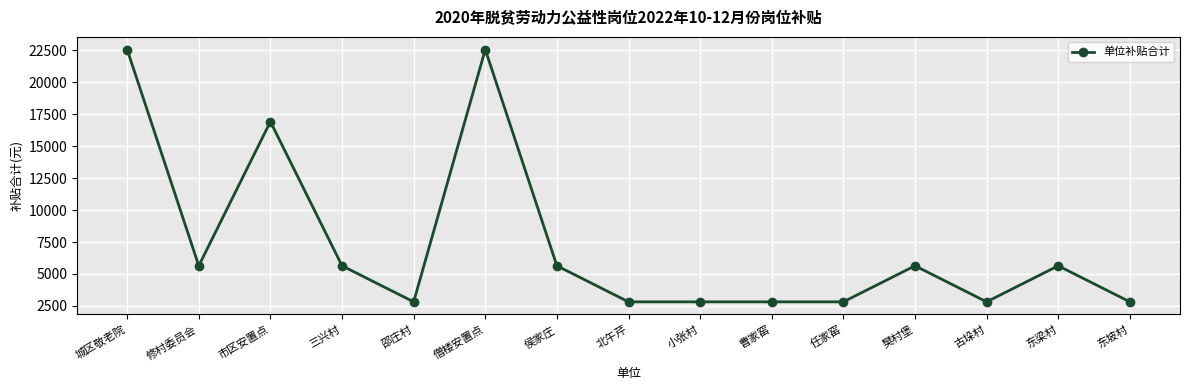

True or false: there are more than 1 points higher than both neighbors.

True